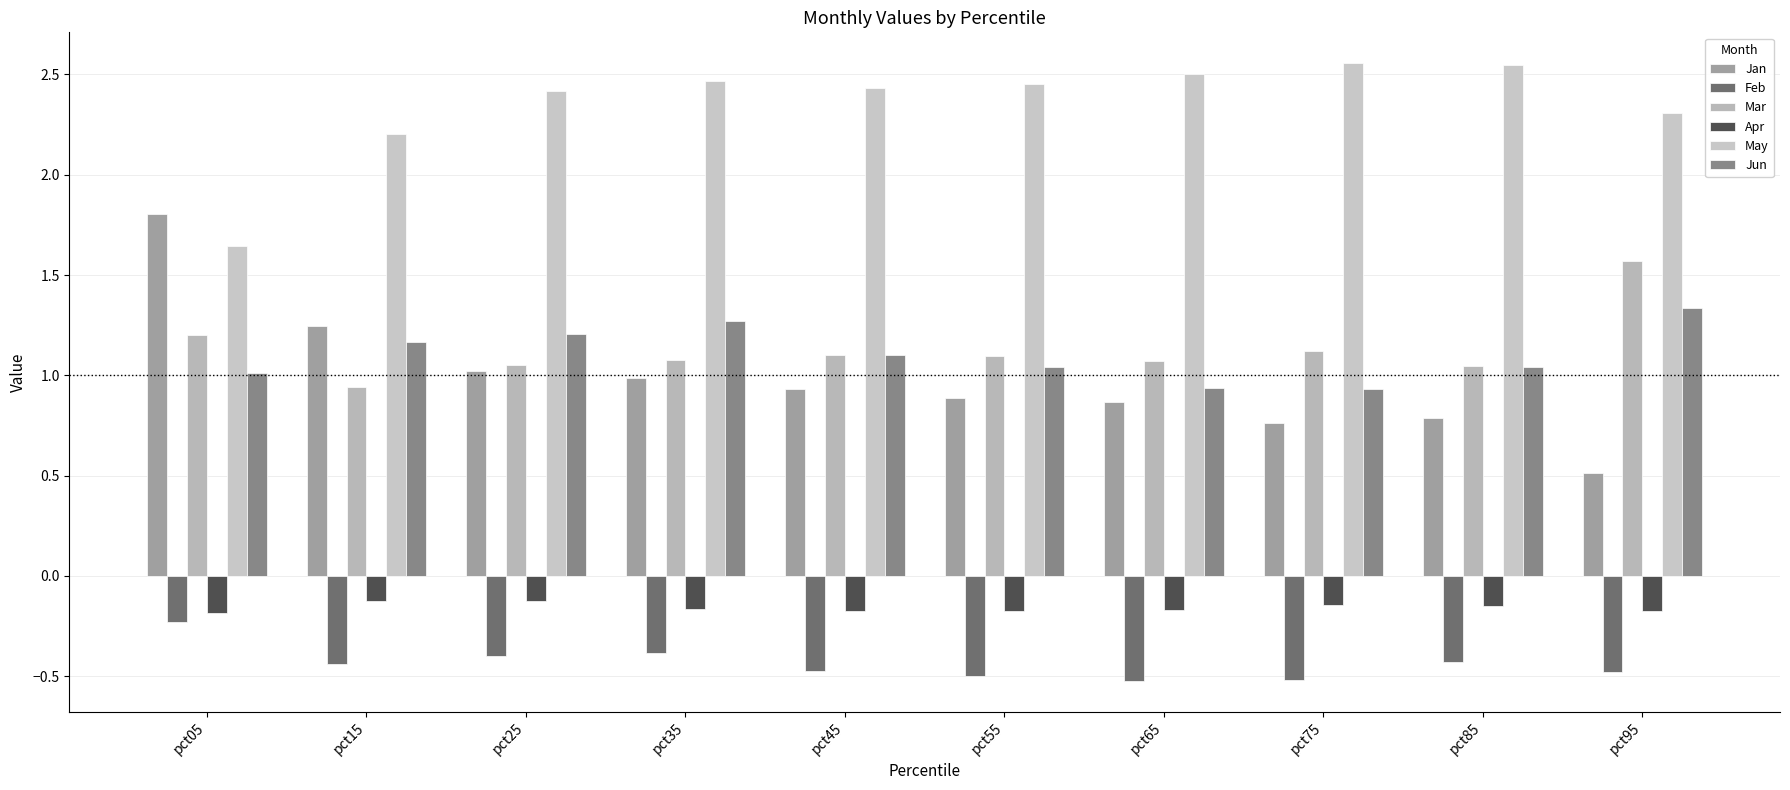

Reading left to right, transcribe all the data shown in this chart.

Jan: pct05=1.8	pct15=1.2	pct25=1.0	pct35=1.0	pct45=0.9	pct55=0.9	pct65=0.9	pct75=0.8	pct85=0.8	pct95=0.5
Feb: pct05=-0.2	pct15=-0.4	pct25=-0.4	pct35=-0.4	pct45=-0.5	pct55=-0.5	pct65=-0.5	pct75=-0.5	pct85=-0.4	pct95=-0.5
Mar: pct05=1.2	pct15=0.9	pct25=1.1	pct35=1.1	pct45=1.1	pct55=1.1	pct65=1.1	pct75=1.1	pct85=1.0	pct95=1.6
Apr: pct05=-0.2	pct15=-0.1	pct25=-0.1	pct35=-0.2	pct45=-0.2	pct55=-0.2	pct65=-0.2	pct75=-0.1	pct85=-0.1	pct95=-0.2
May: pct05=1.6	pct15=2.2	pct25=2.4	pct35=2.5	pct45=2.4	pct55=2.5	pct65=2.5	pct75=2.6	pct85=2.5	pct95=2.3
Jun: pct05=1.0	pct15=1.2	pct25=1.2	pct35=1.3	pct45=1.1	pct55=1.0	pct65=0.9	pct75=0.9	pct85=1.0	pct95=1.3